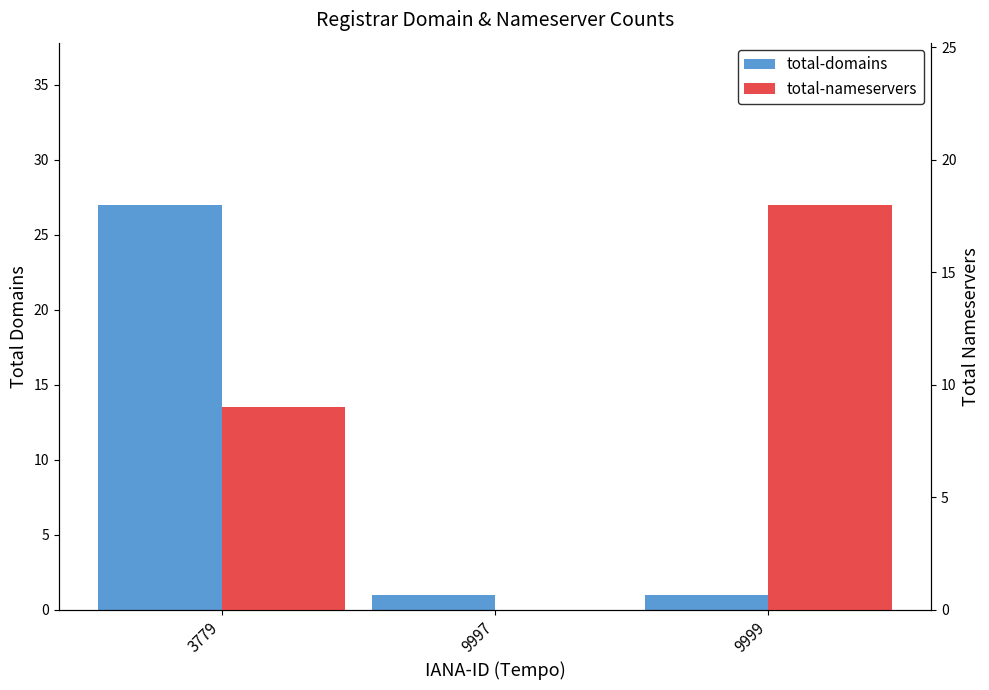

Are the bars horizontal?

No